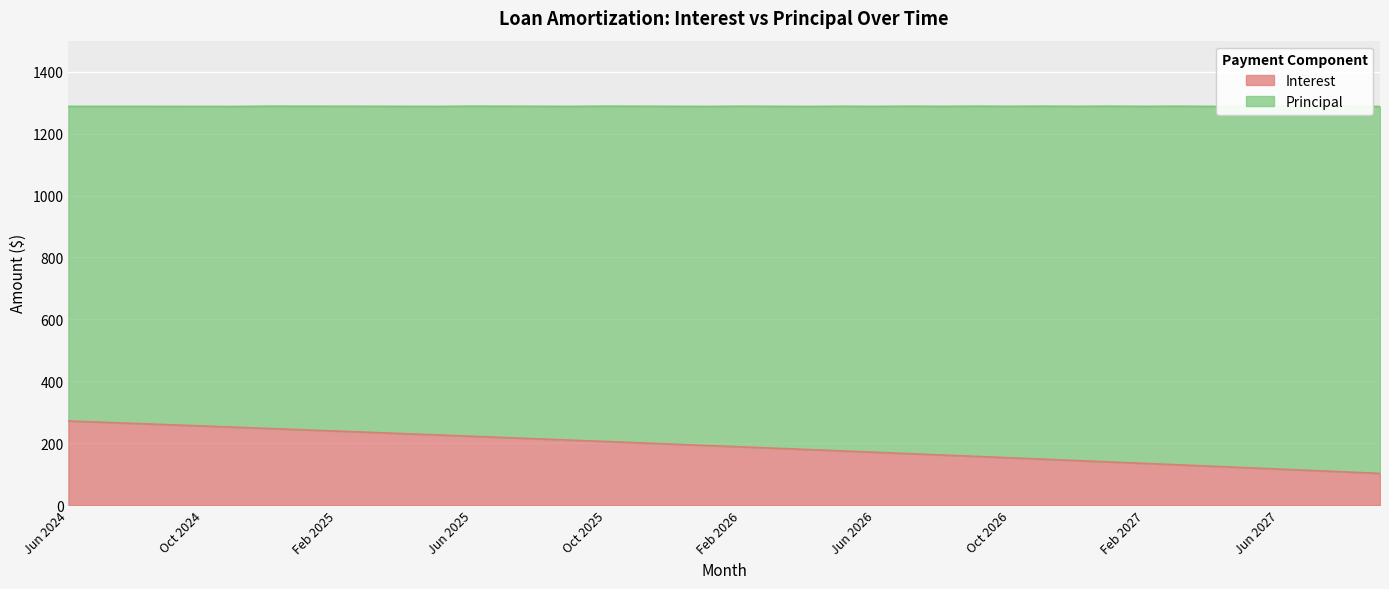

Reading right to left, what are all the values shown in this chart?

Sep 2027=102.5	Aug 2027=107.2	Jul 2027=111.9	Jun 2027=116.5	May 2027=121.1	Apr 2027=125.7	Mar 2027=130.3	Feb 2027=134.9	Jan 2027=139.4	Dec 2026=143.9	Nov 2026=148.5	Oct 2026=153.0	Sep 2026=157.4	Aug 2026=161.9	Jul 2026=166.3	Jun 2026=170.8	May 2026=175.2	Apr 2026=179.6	Mar 2026=183.9	Feb 2026=188.3	Jan 2026=192.6	Dec 2025=196.9	Nov 2025=201.2	Oct 2025=205.5	Sep 2025=209.8	Aug 2025=214.0	Jul 2025=218.3	Jun 2025=222.5	May 2025=226.7	Apr 2025=230.9	Mar 2025=235.0	Feb 2025=239.2	Jan 2025=243.3	Dec 2024=247.4	Nov 2024=251.6	Oct 2024=255.6	Sep 2024=259.7	Aug 2024=263.8	Jul 2024=267.8	Jun 2024=271.8